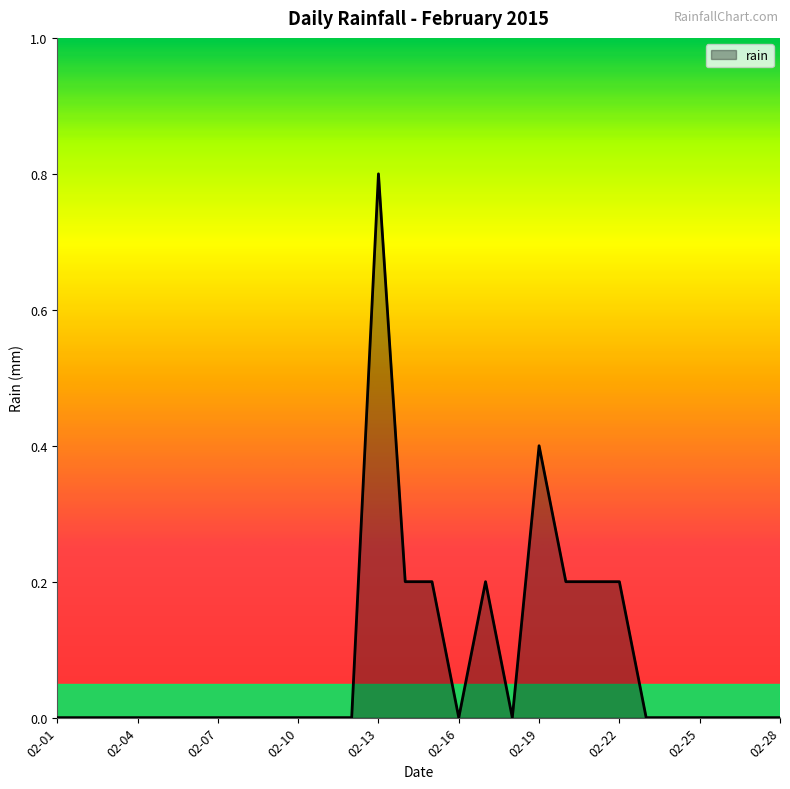

What is the maximum value shown in the chart?

0.8